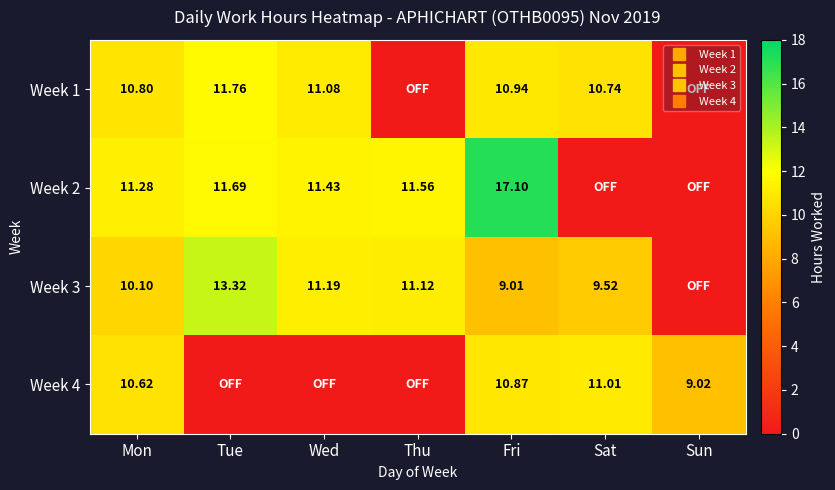

How many values in Week 4 are above zero?

4